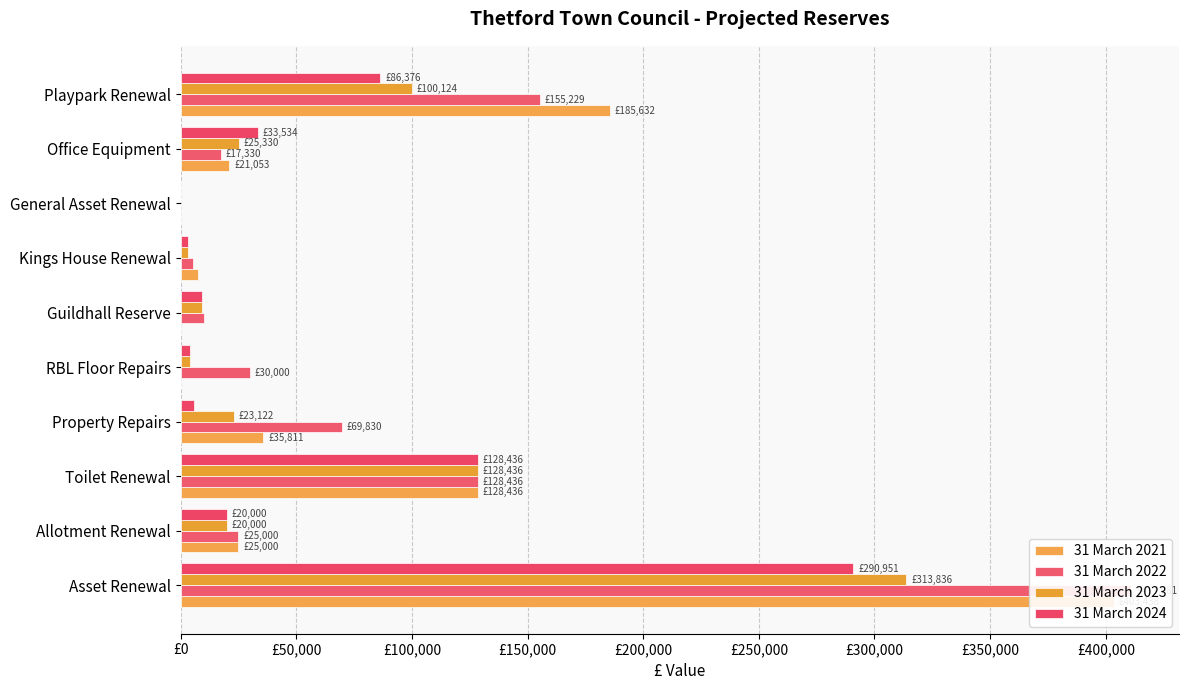

What is the maximum value shown in the chart?

411080.8